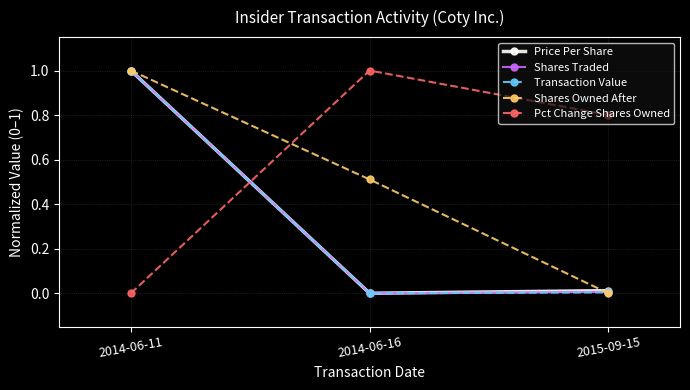

What position from the right is 2015-09-15?

1